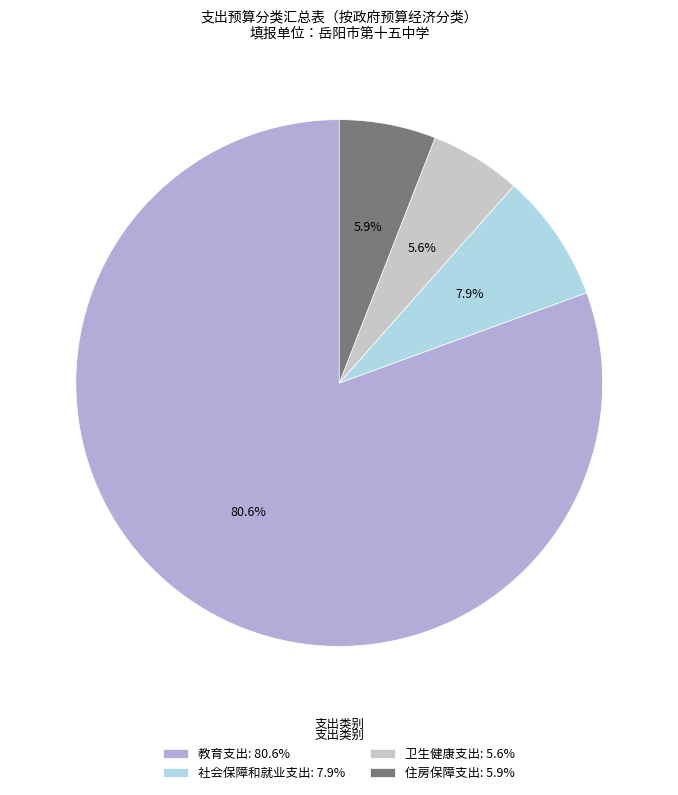

True or false: 卫生健康支出 accounts for 6% of the total.

True